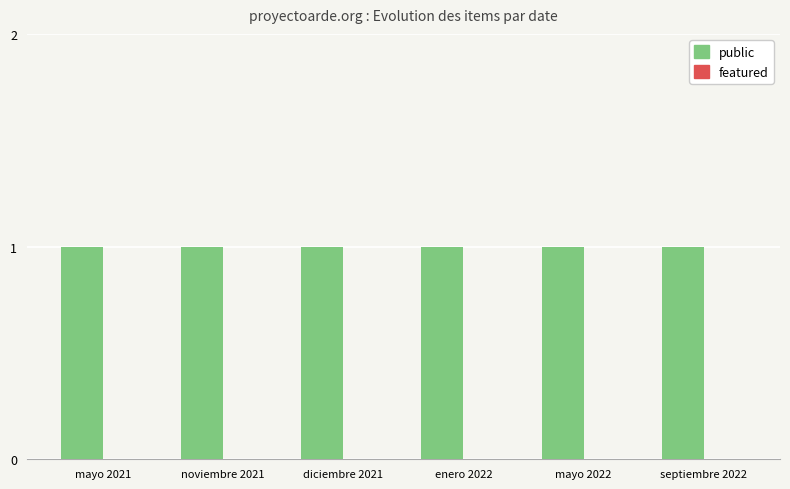

Which category has the highest value in the public series?

mayo 2021